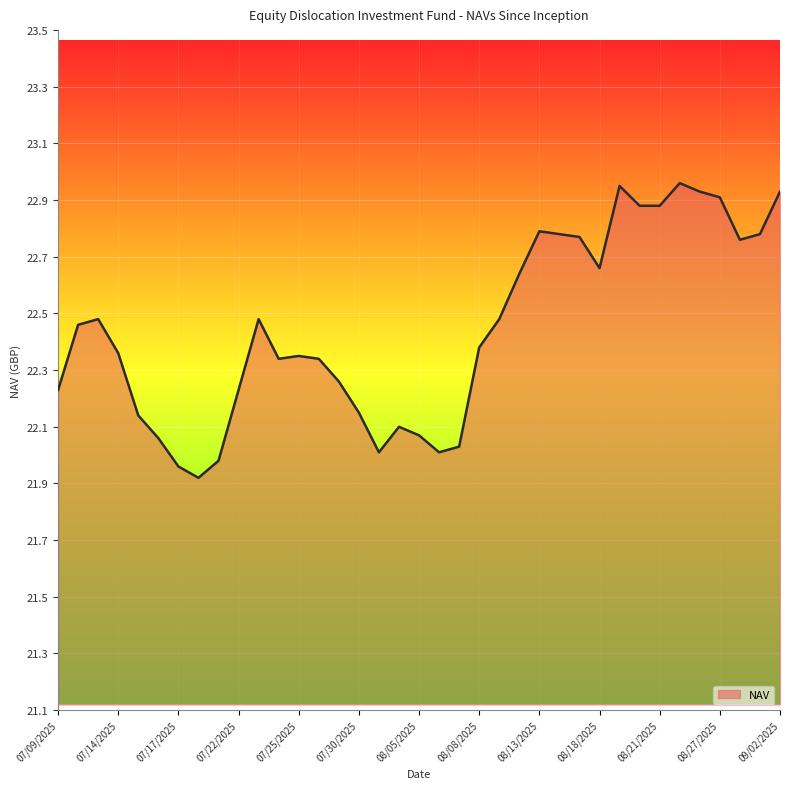

What is the difference between the maximum and minimum values?

1.0